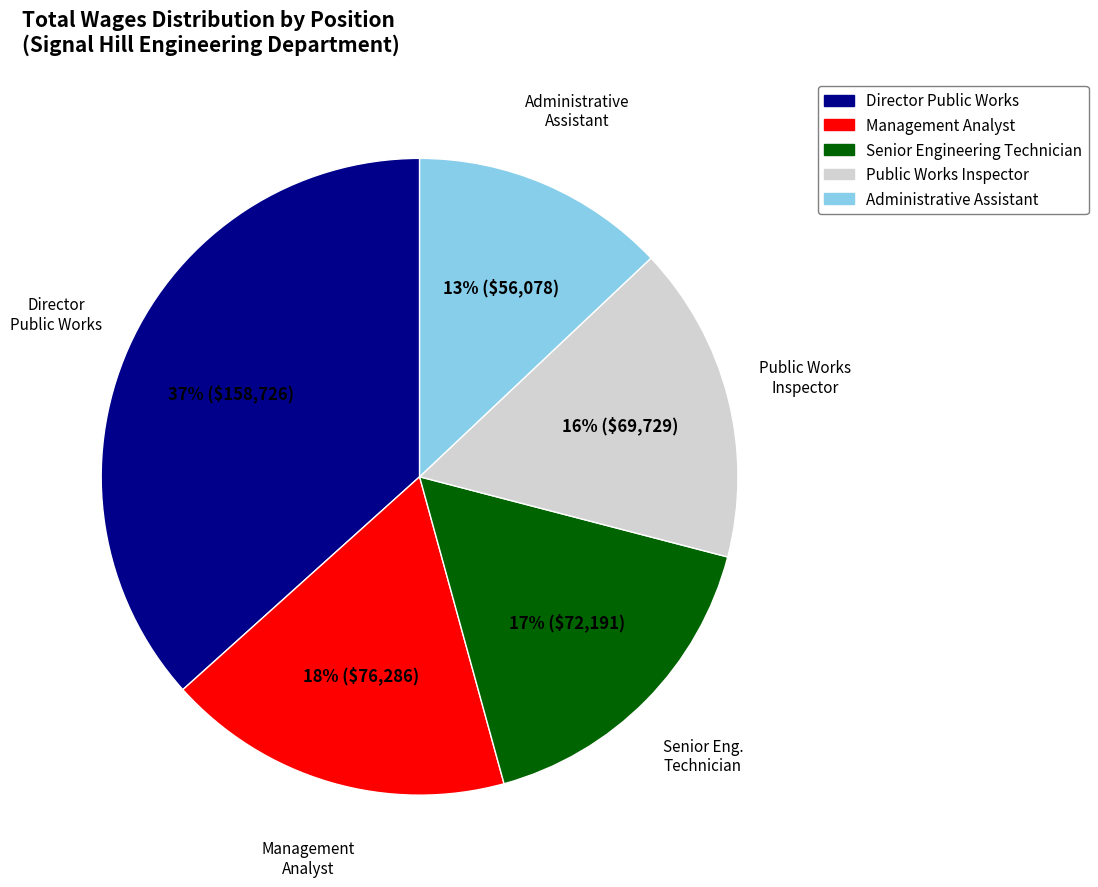

To the nearest percent, what portion does Senior Engineering Technician represent?

17%